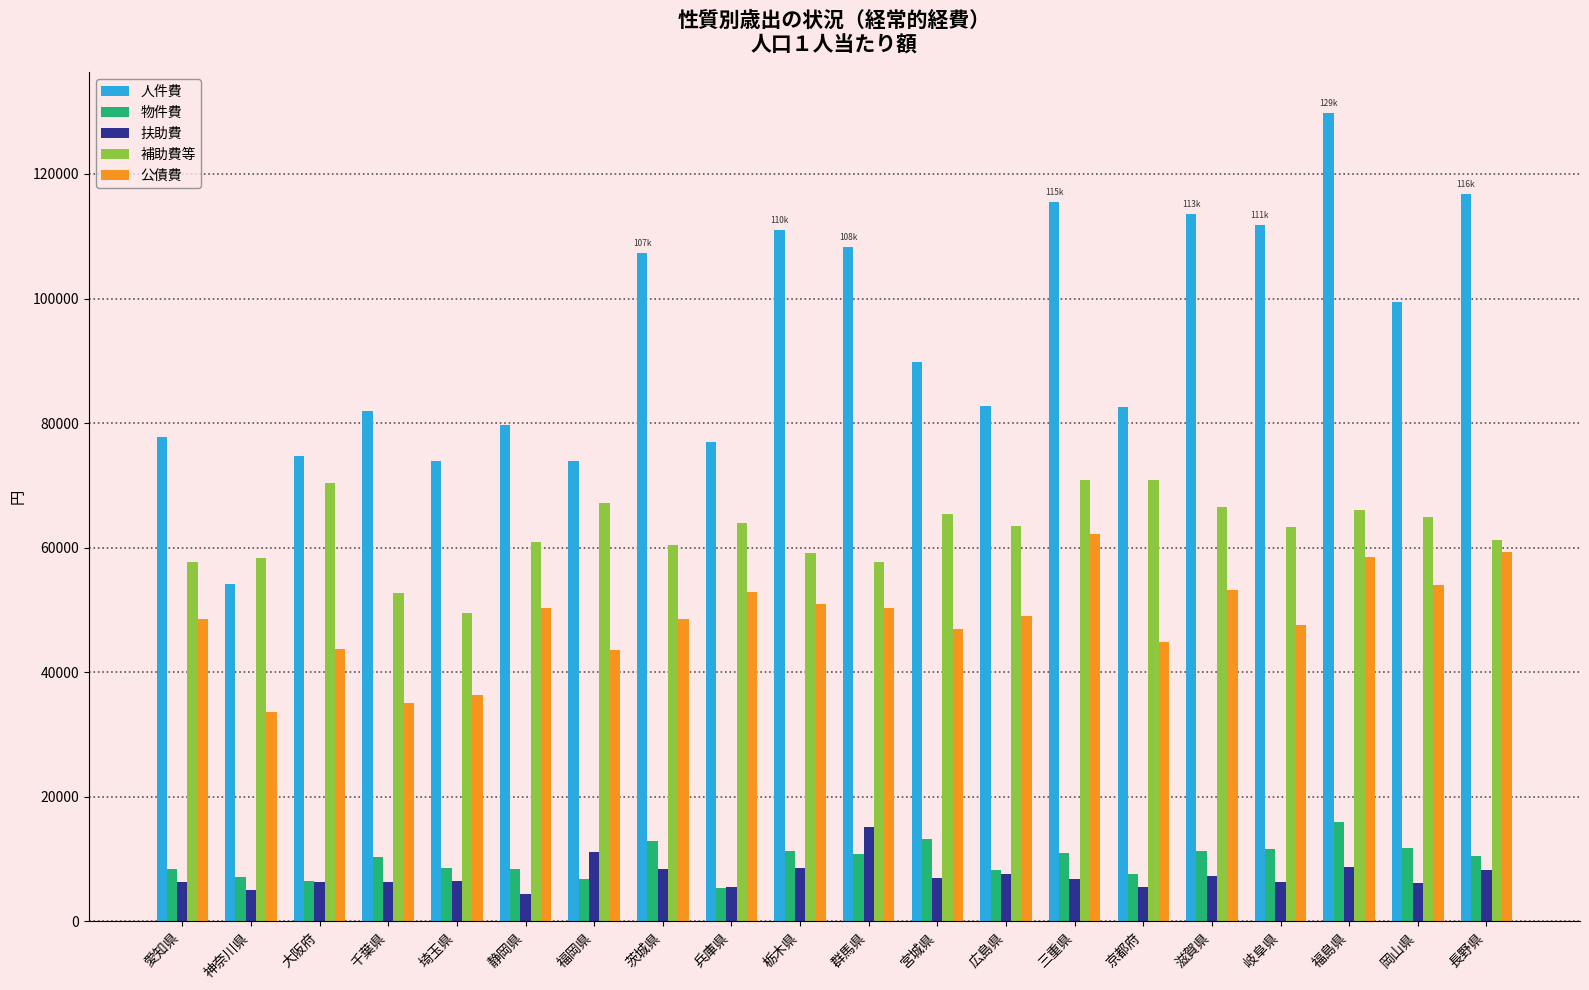

What is the difference between the second highest and second lowest values in the 物件費 series?

6660